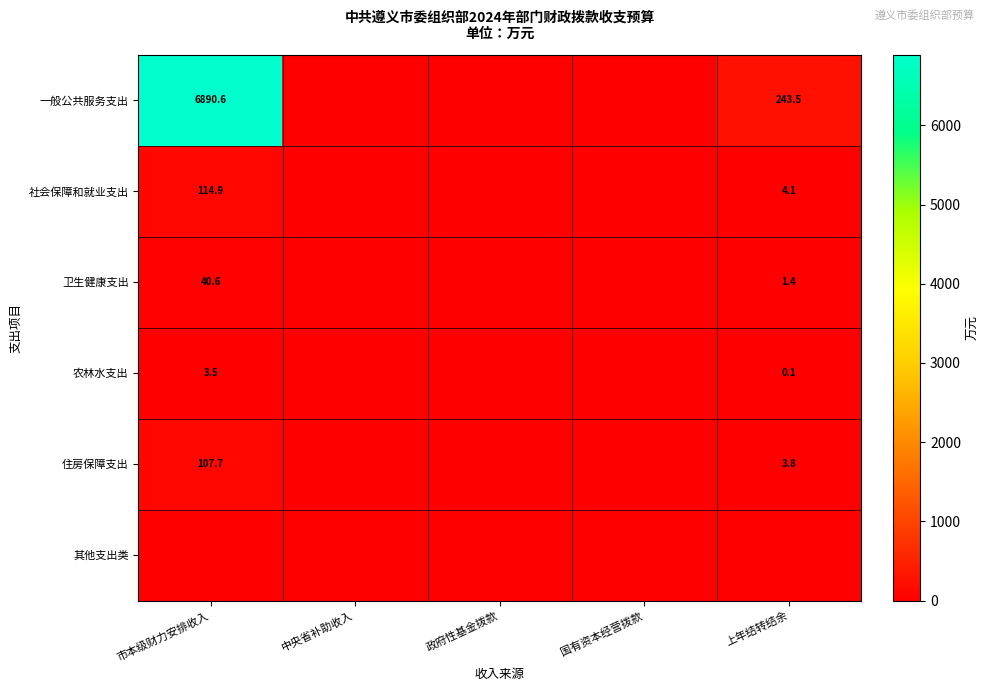

The value of 一般公共服务支出 at 市本级财力安排收入 is 11076.3. True or false?

False